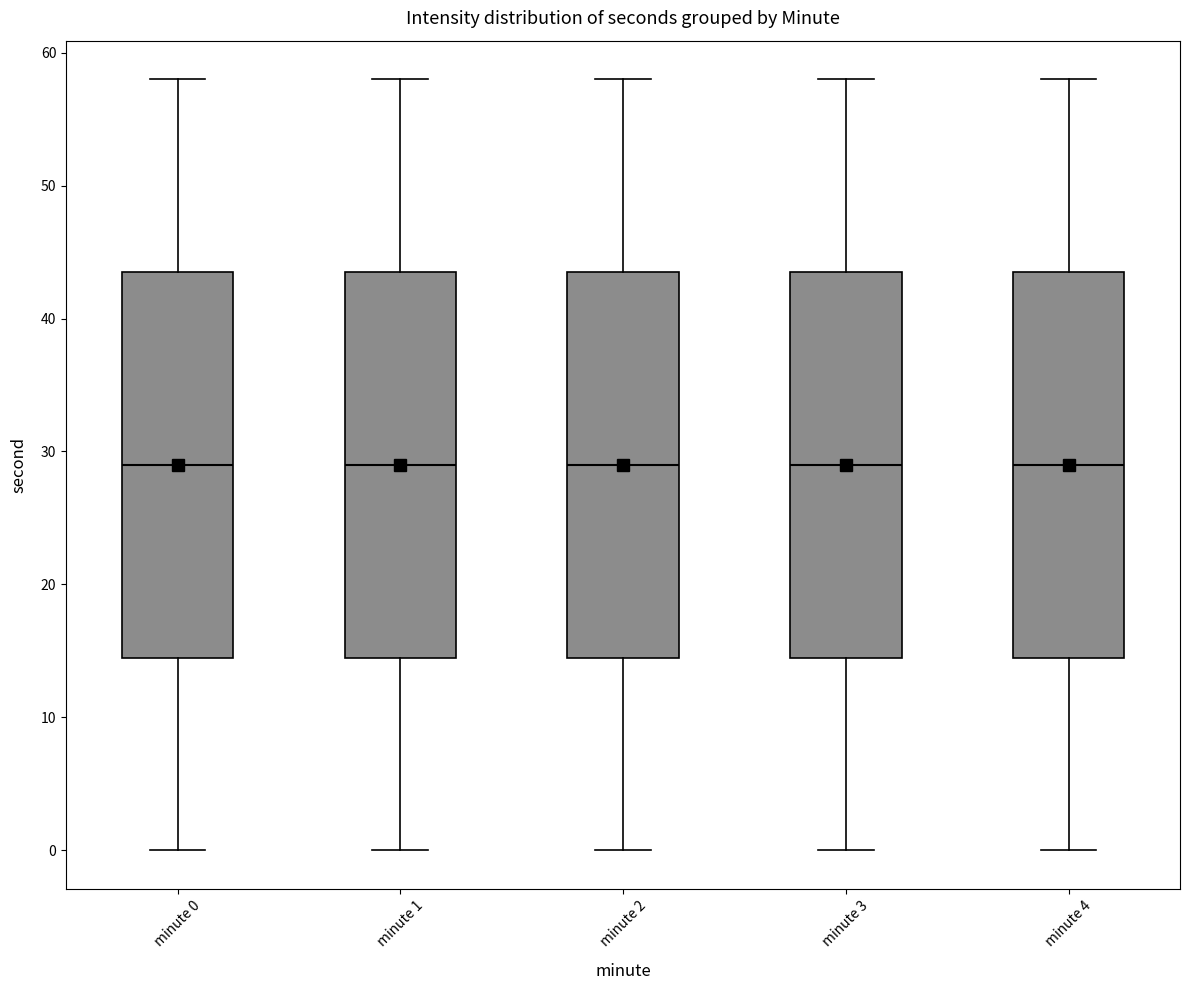

Reading left to right, read every box against the y-axis: the position of its median line, the range the box covers, and the ends of its whiskers. The values are not printed on the chart, so give them approximately, as read against the axis.

minute 0: median 29, box 15 to 44, whiskers 0 to 58
minute 1: median 29, box 15 to 44, whiskers 0 to 58
minute 2: median 29, box 15 to 44, whiskers 0 to 58
minute 3: median 29, box 15 to 44, whiskers 0 to 58
minute 4: median 29, box 15 to 44, whiskers 0 to 58